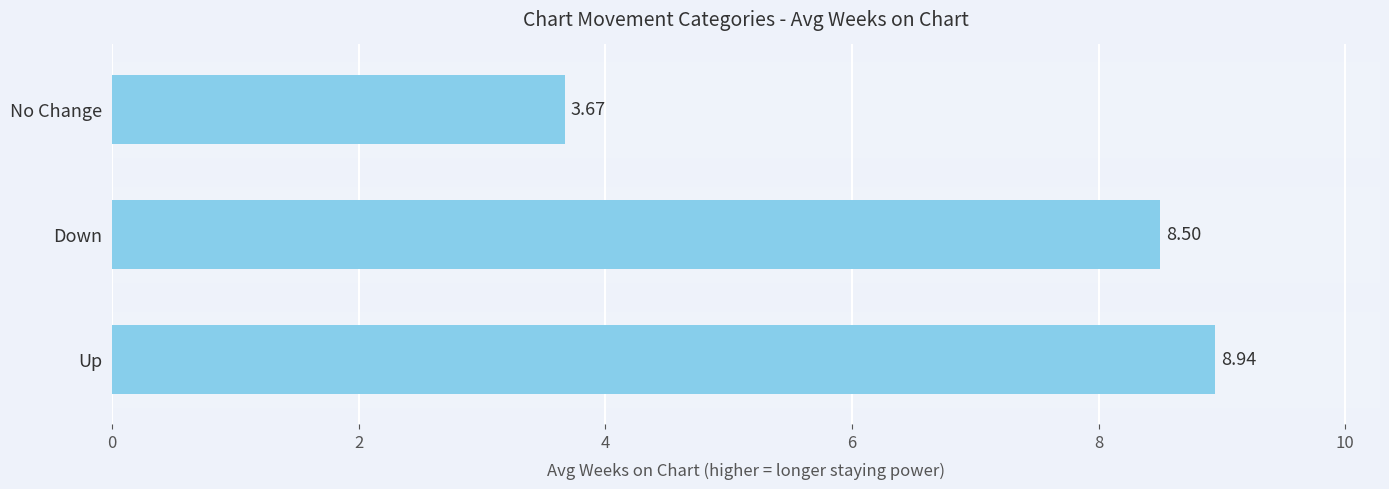

Are the bars grouped side by side (vs. stacked)?

No